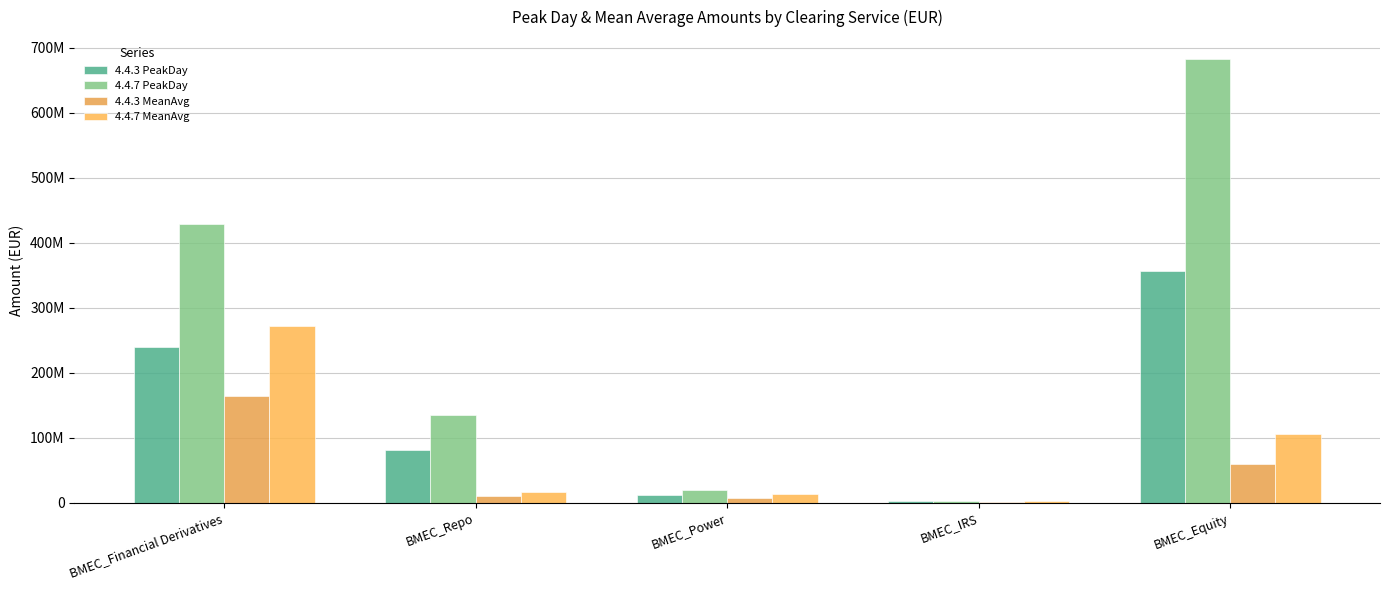

What is the approximate value of 4.4.7 MeanAvg at BMEC_Repo?

16967938.9